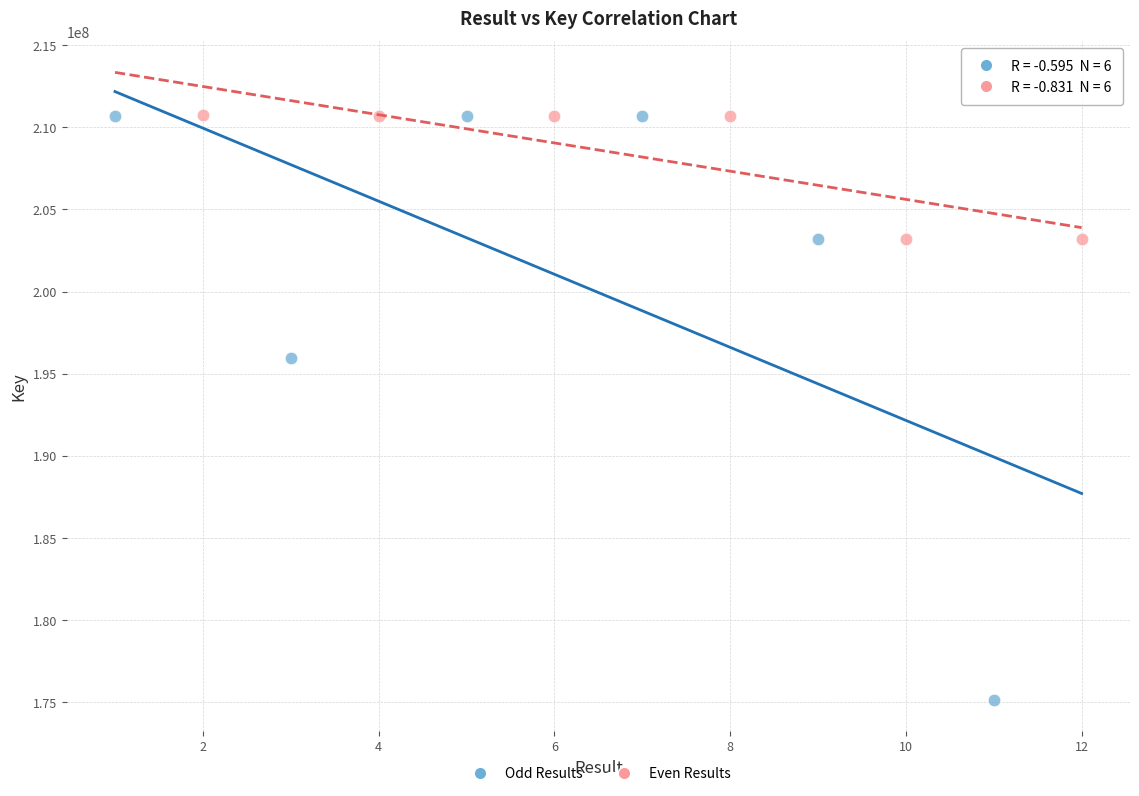

Which series has the widest spread of Y values?

Odd Results